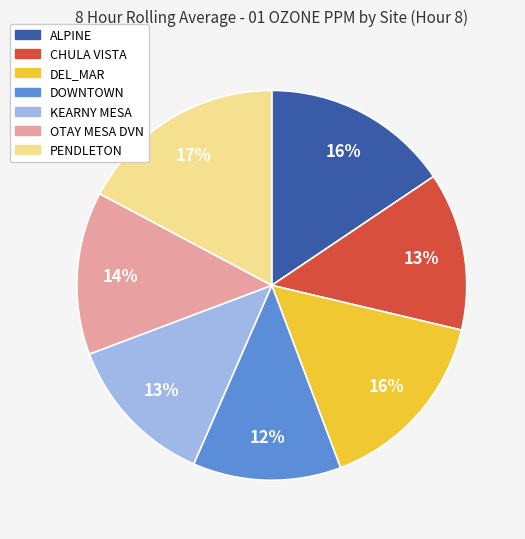

Count the number of slices in the pie.

7